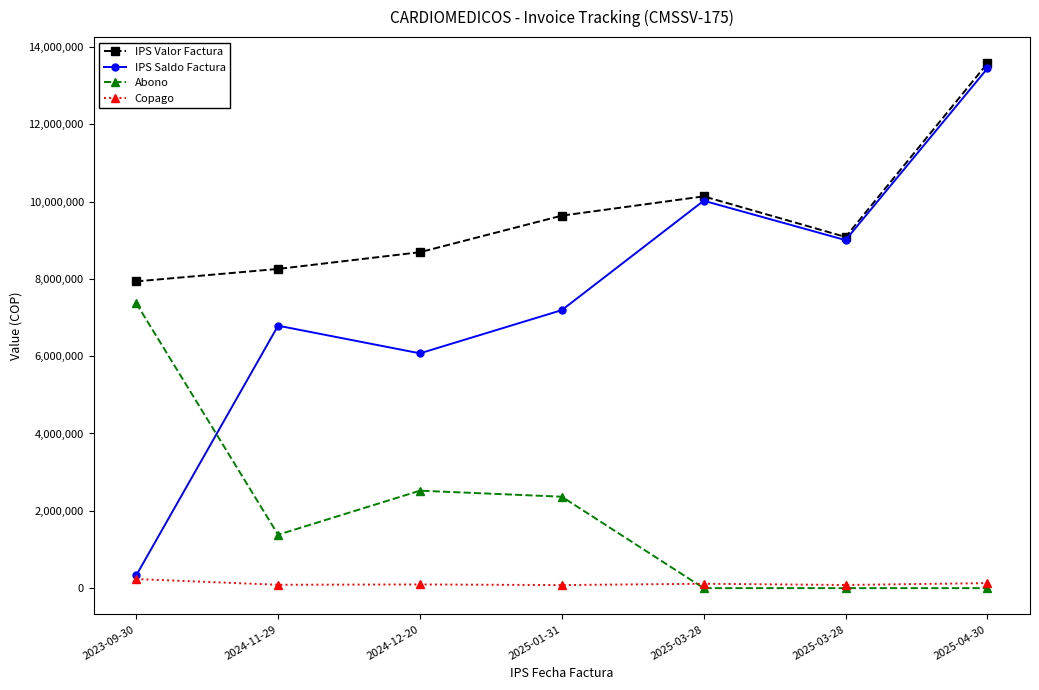

Which category has the lowest value in the Copago series?

2025-01-31